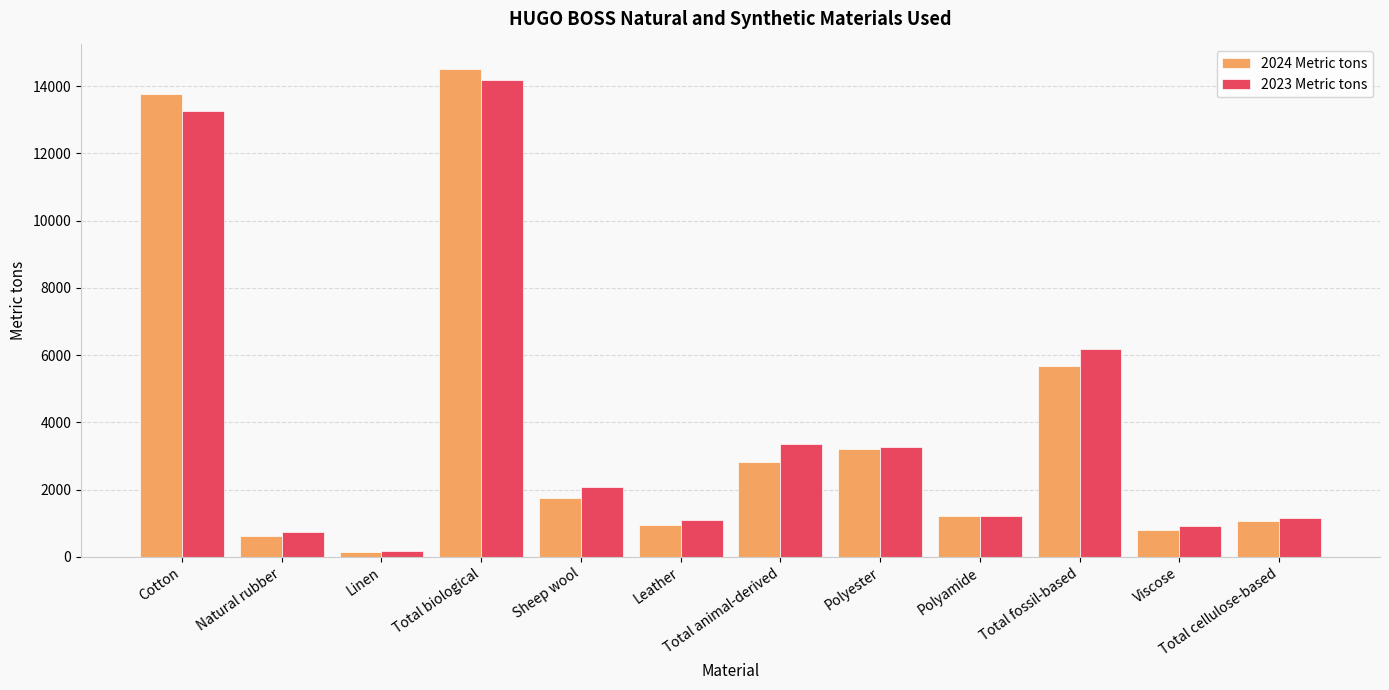

Is the value of 2023 Metric tons at Total cellulose-based greater than the value of 2024 Metric tons at Total biological?

No